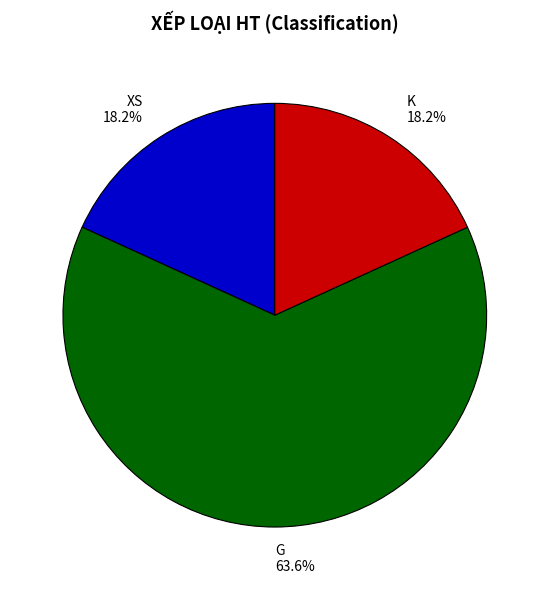

Which slice is the largest?

G